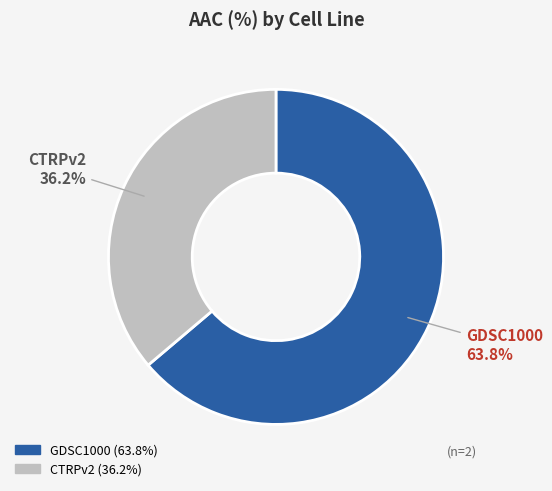

Which has a higher value, CTRPv2 or GDSC1000?

GDSC1000